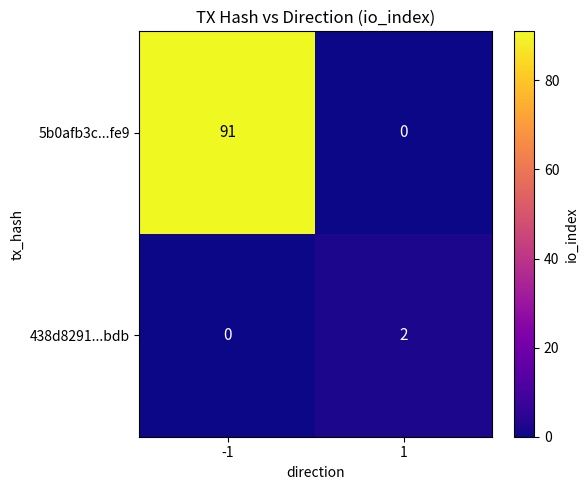

What is the total value across all series at -1?

91